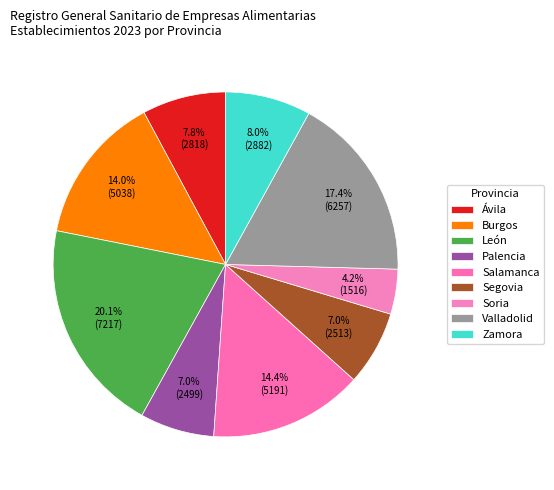

Is there a majority slice in this chart?

No